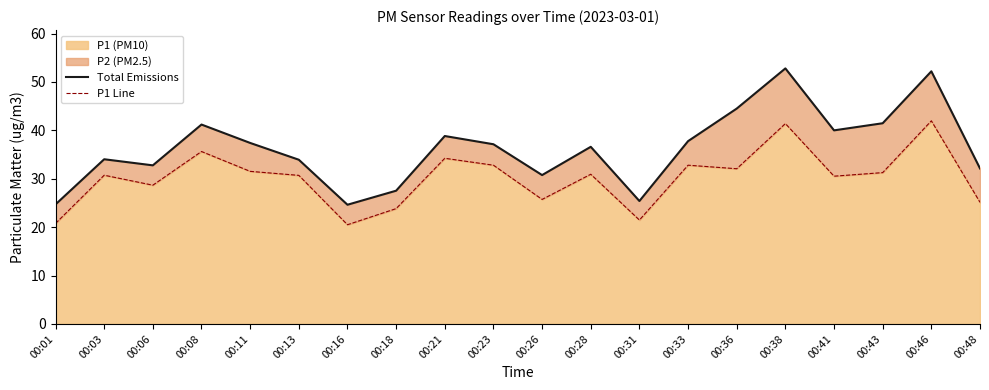

Reading left to right, list all the values displayed in this chart.

Total Emissions: 00:01=24.7	00:03=34.0	00:06=32.8	00:08=41.2	00:11=37.4	00:13=33.9	00:16=24.6	00:18=27.5	00:21=38.8	00:23=37.1	00:26=30.8	00:28=36.6	00:31=25.4	00:33=37.8	00:36=44.5	00:38=52.8	00:41=40.0	00:43=41.5	00:46=52.2	00:48=32.1
P1 Line: 00:01=20.8	00:03=30.7	00:06=28.7	00:08=35.6	00:11=31.5	00:13=30.7	00:16=20.5	00:18=23.8	00:21=34.2	00:23=32.8	00:26=25.7	00:28=30.9	00:31=21.5	00:33=32.8	00:36=32.1	00:38=41.4	00:41=30.5	00:43=31.3	00:46=42.0	00:48=25.1